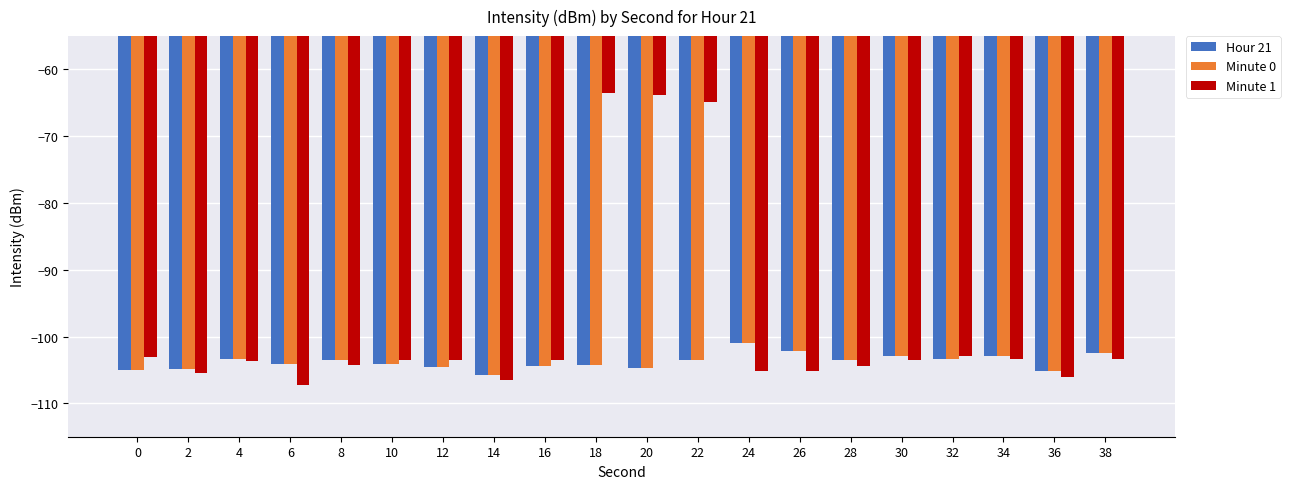

Count the number of categories in the chart.

20